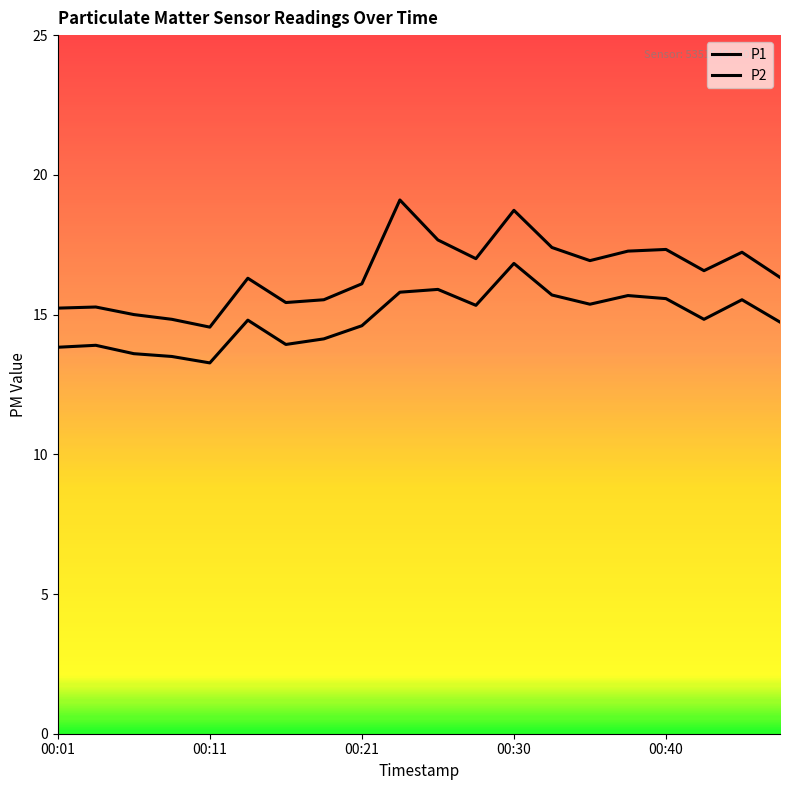

True or false: P2 has more than 2 points higher than both neighbors.

True